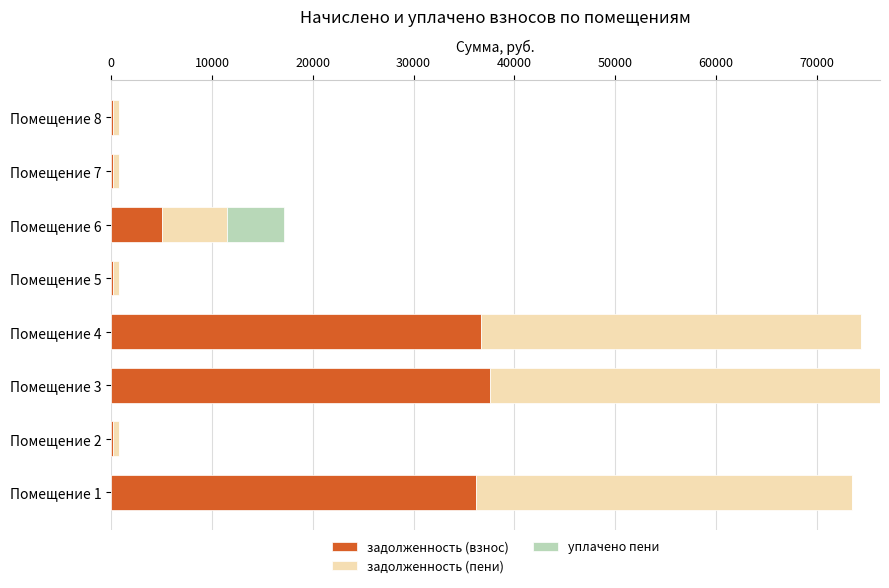

At which label is задолженность (взнос) closest to 18883?

Помещение 6